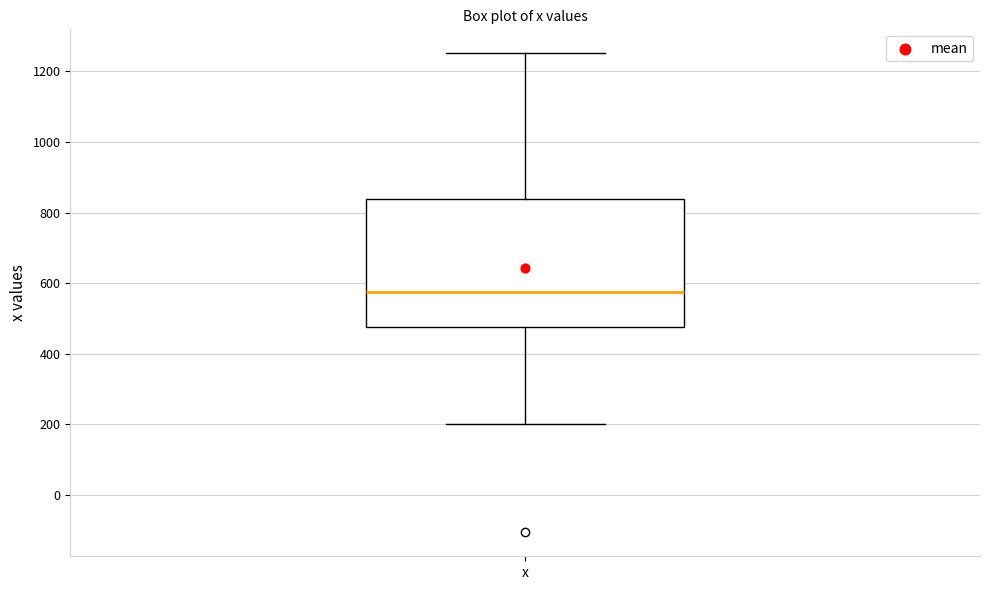

Transcribe this box plot: give where the median line is, the range the box spans, and where the two whiskers end, as read against the y-axis. The values are not printed on the chart, so give them approximately, as read against the axis.

median 580, box 480 to 840, whiskers 200 to 1260